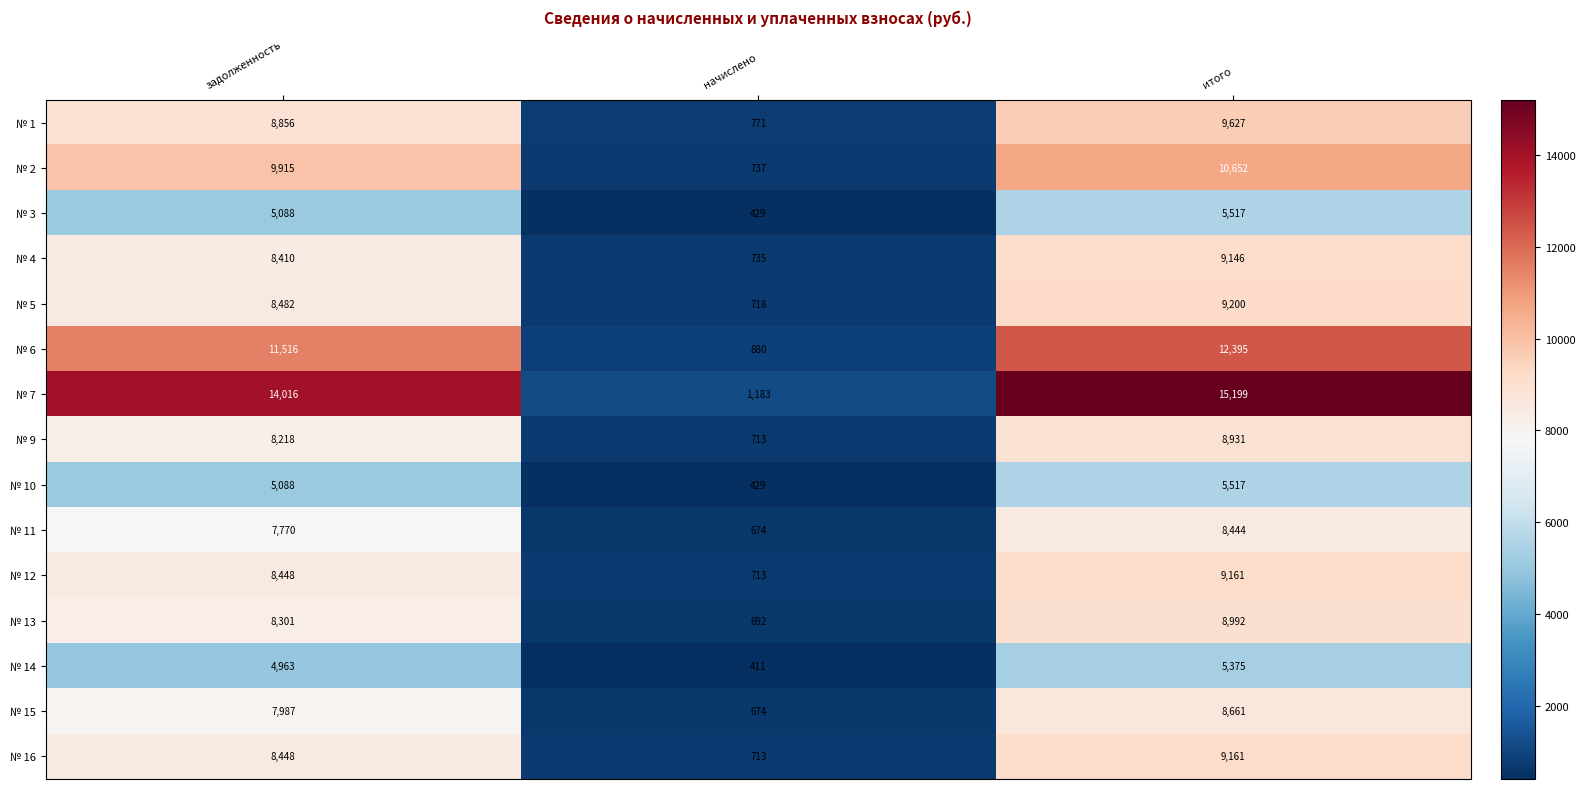

List the labels in order of № 14 value, largest first.

итого, задолженность, начислено